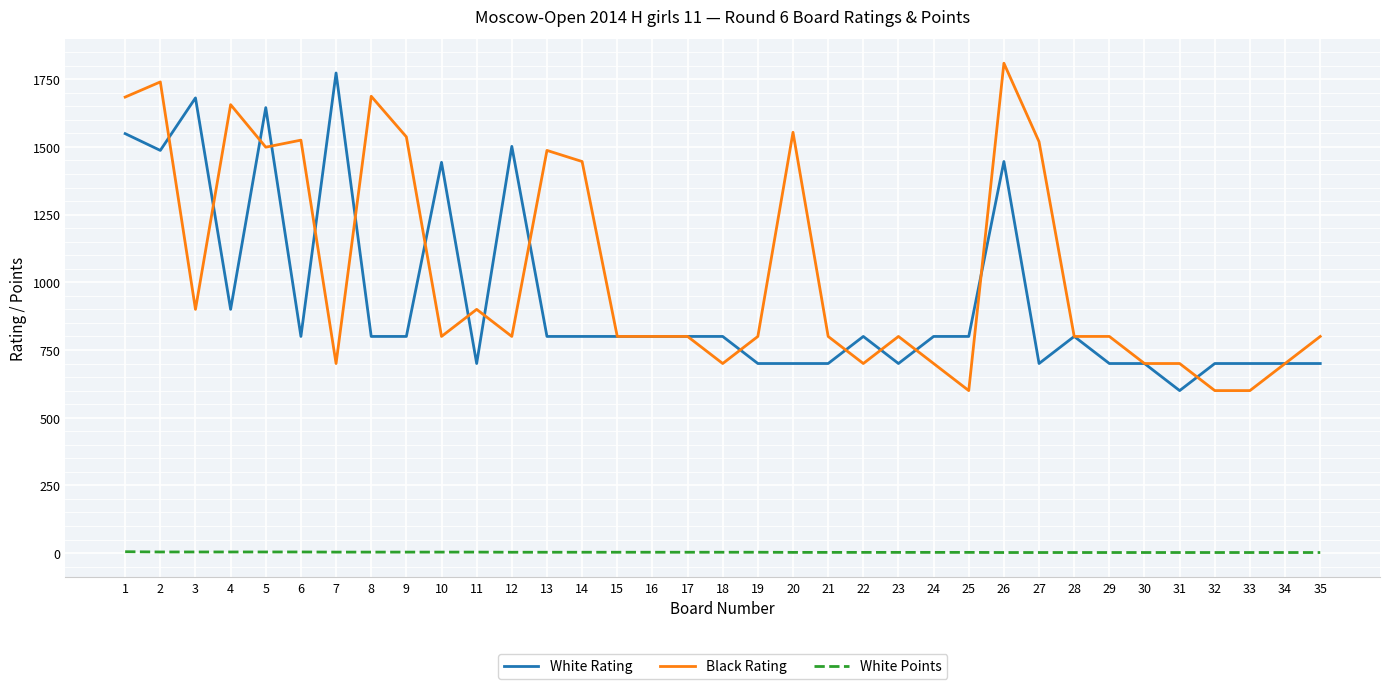

Which series has the largest total across all categories?

Black Rating